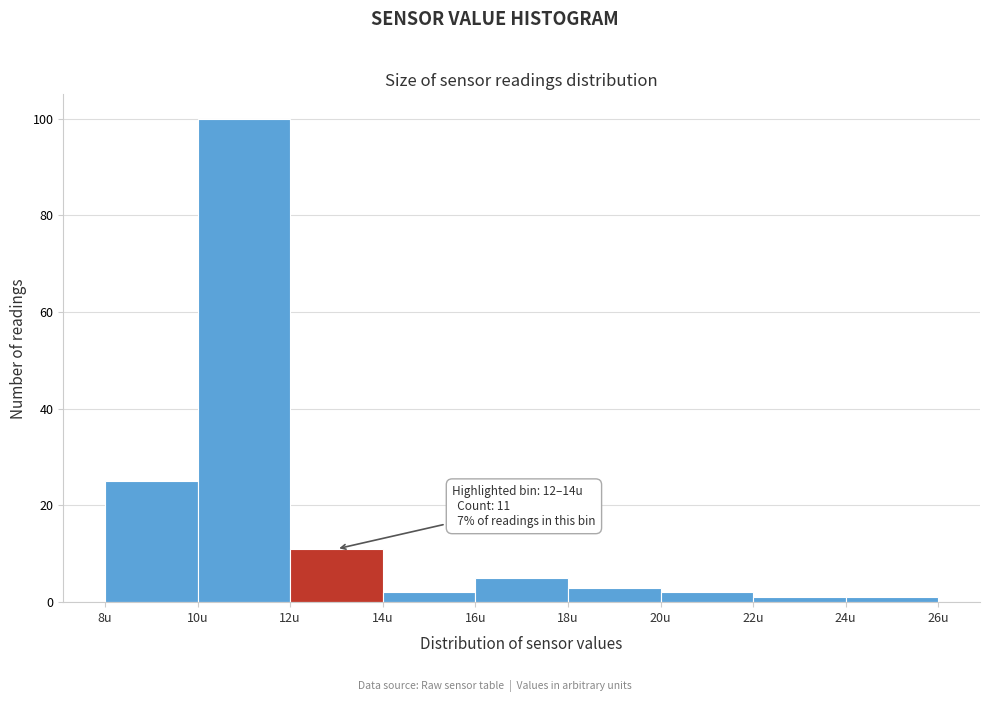

Over which range of the x-axis is the bar tallest?

10 to 12